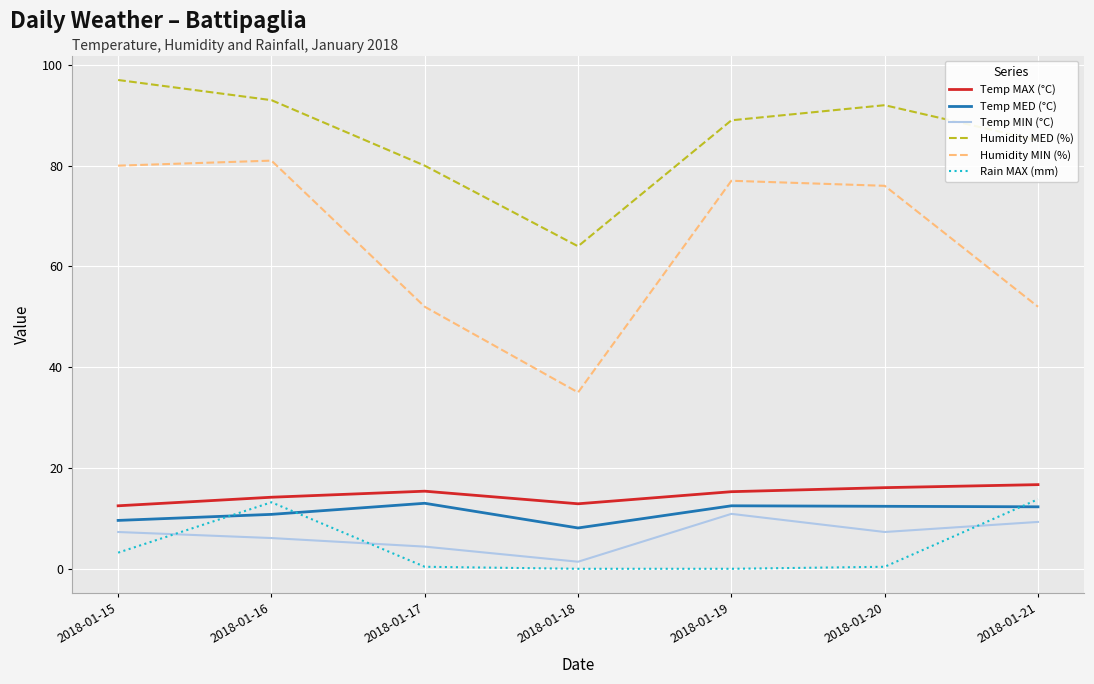

In Temp MED (°C), how many points are lower than both neighbors (excluding endpoints)?

1